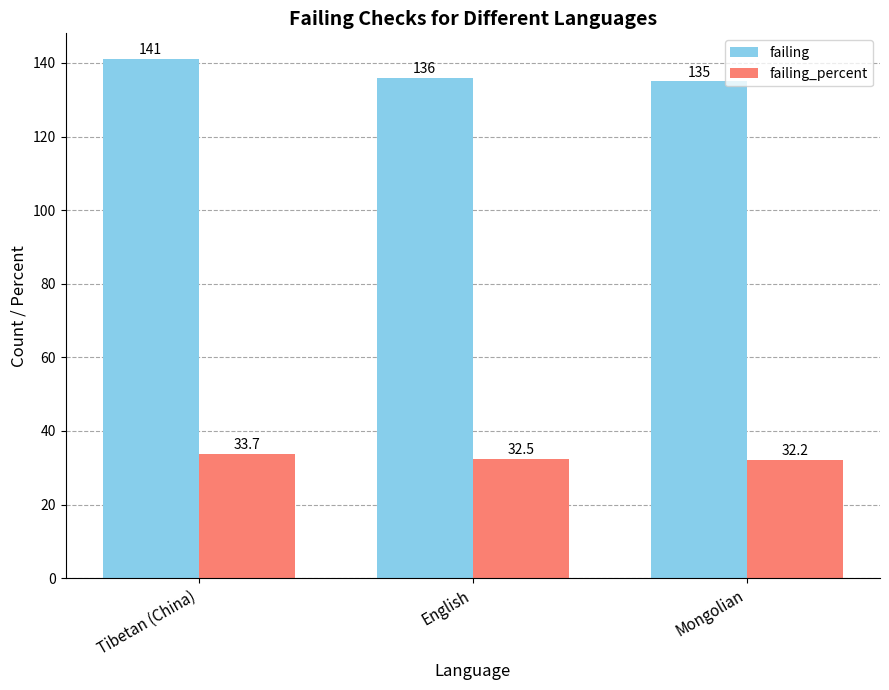

At which category is the sum across all series the highest?

Tibetan (China)